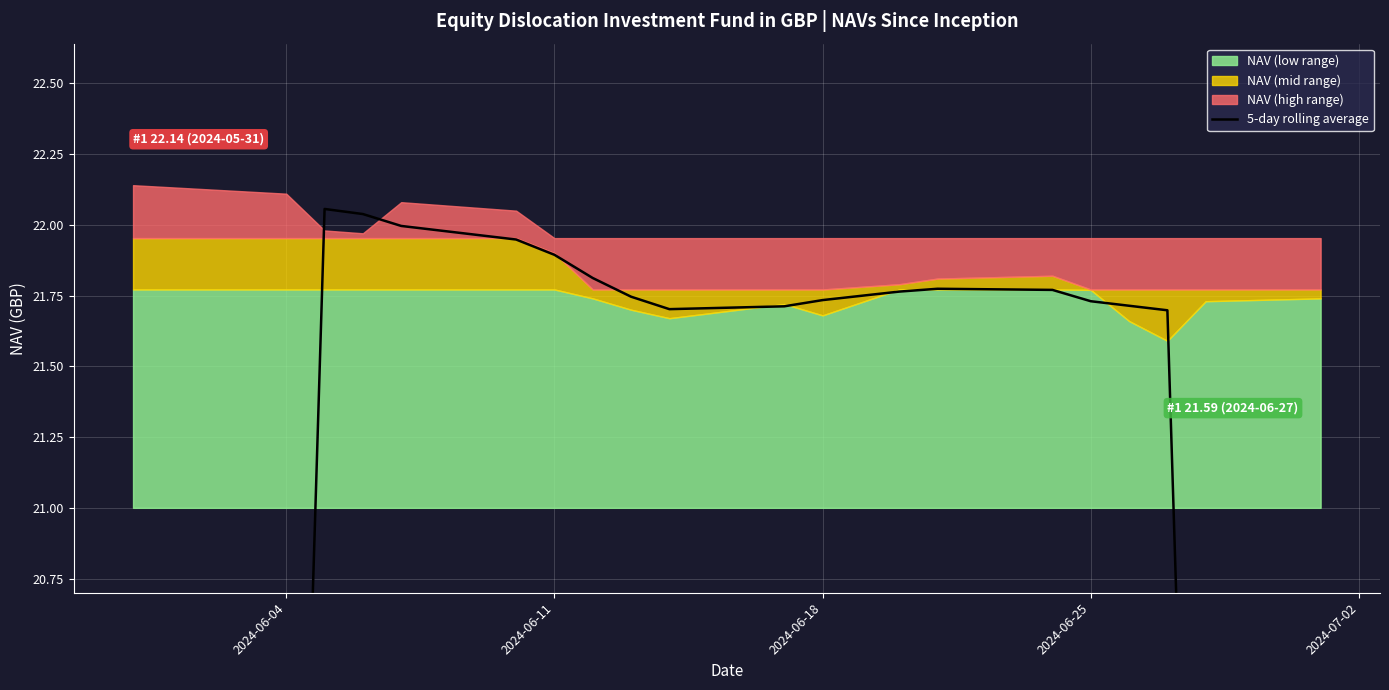

Count the number of categories in the chart.

20